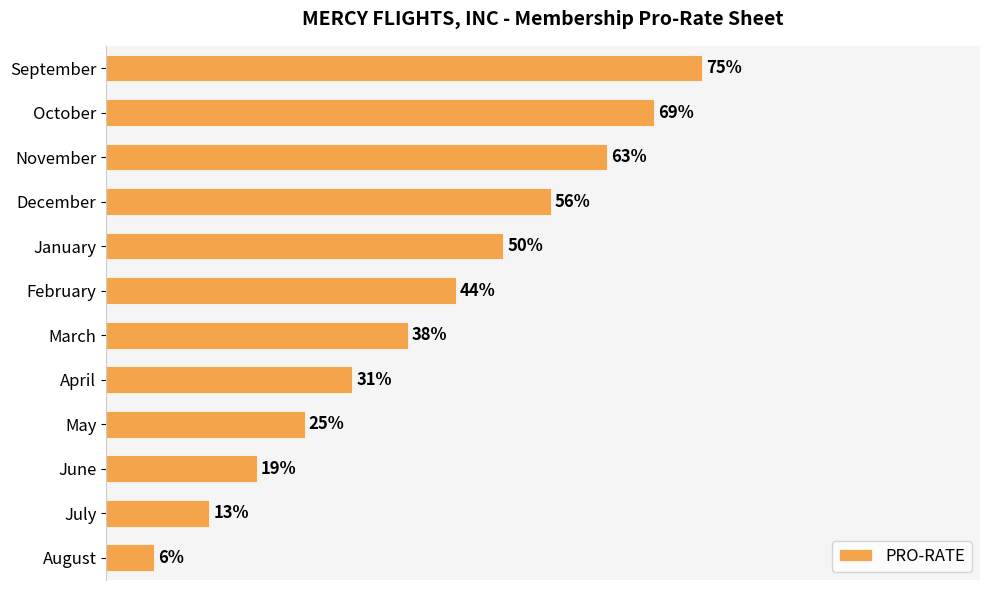

Which has a higher value, May or August?

May